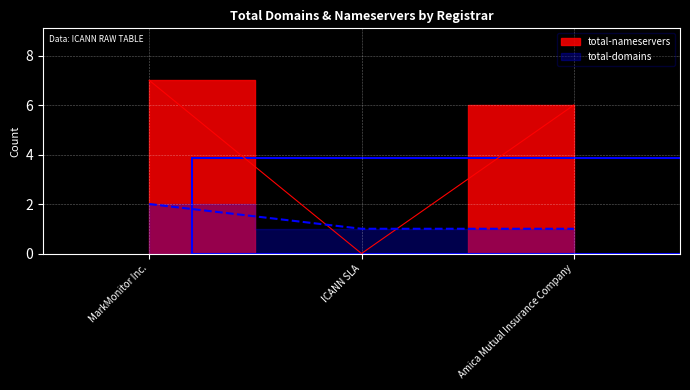

Where is total-domains nearest to the value 1?

ICANN SLA